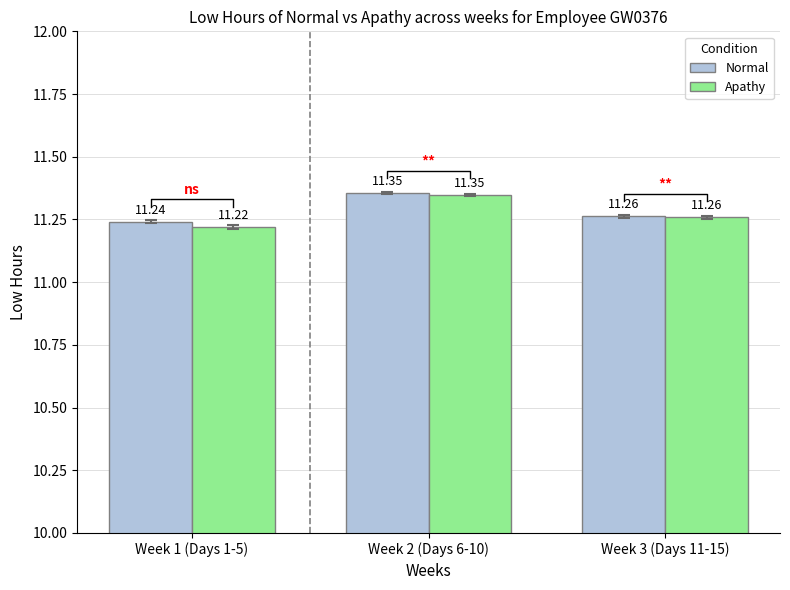

Reading left to right, extract all data points from this chart.

Normal: 11.2	11.4	11.3
Apathy: 11.2	11.3	11.3